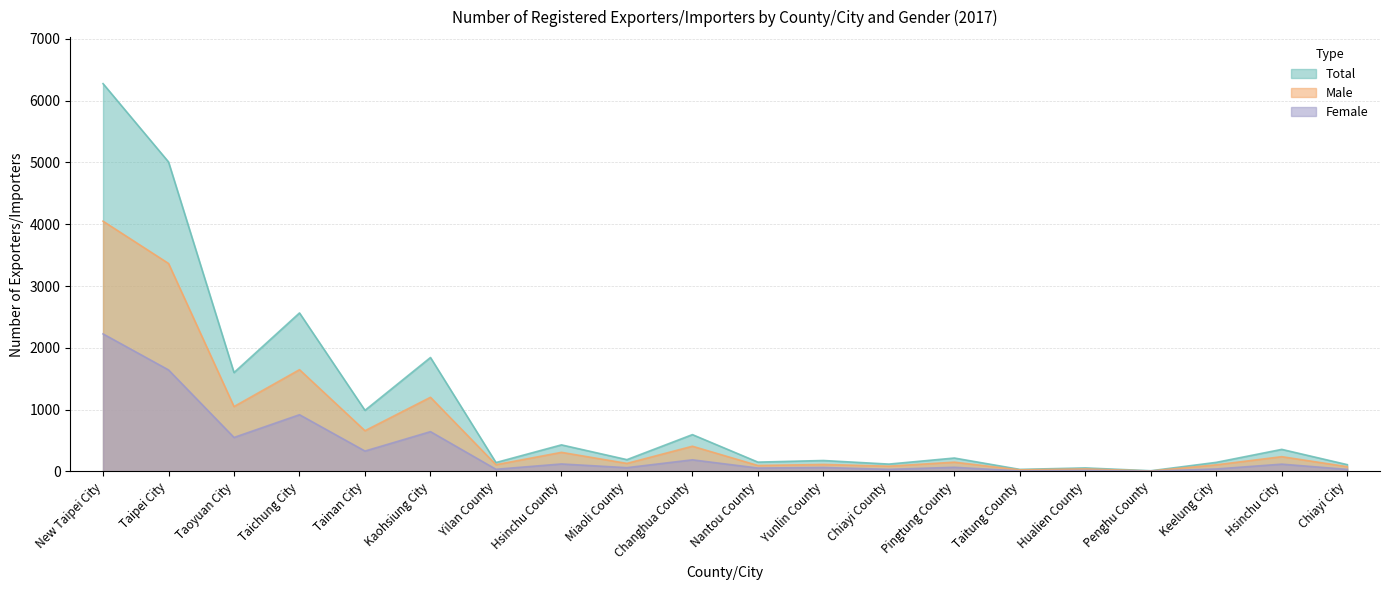

True or false: Male and Female intersect in this chart.

False